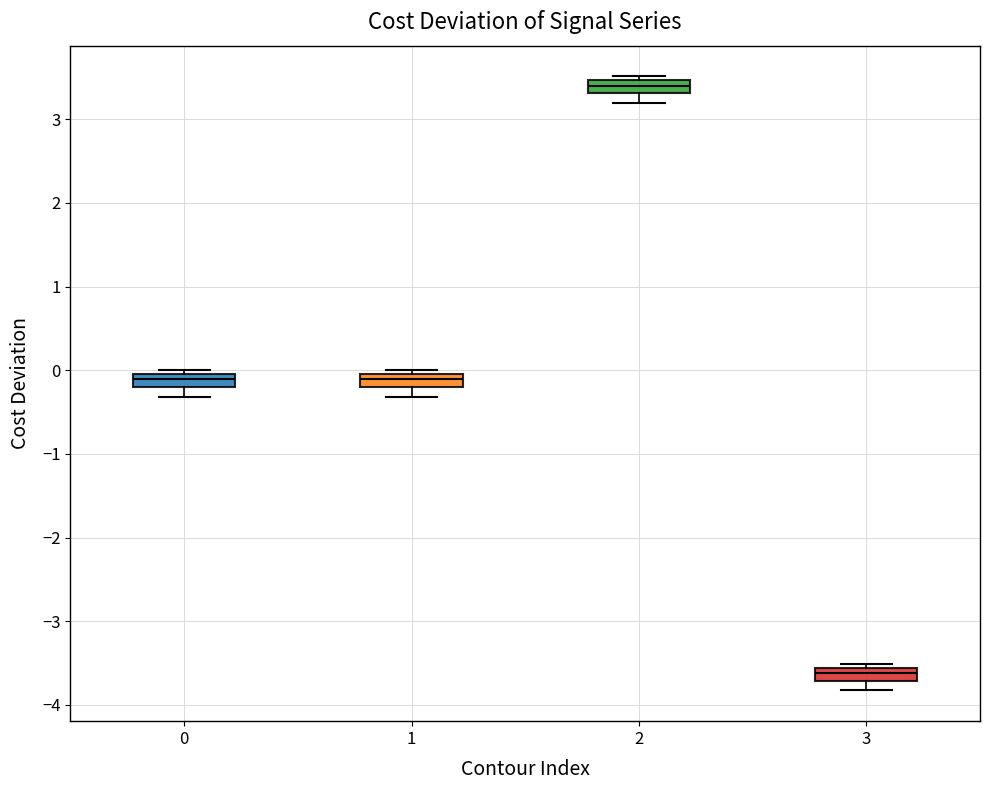

Where is the upper edge of the box at x = 1 on the y-axis? The values are not printed on the chart, so give them approximately, as read against the axis.

0.0